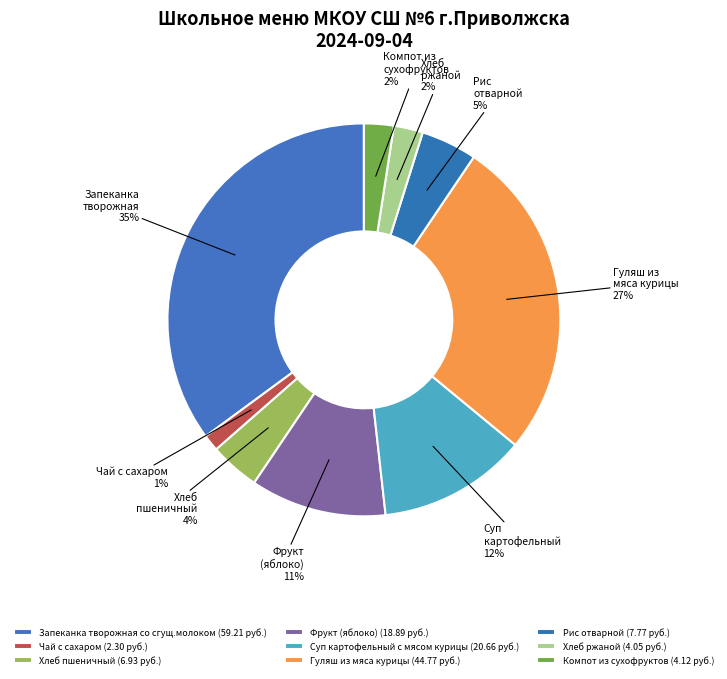

How many segments does this pie chart have?

9